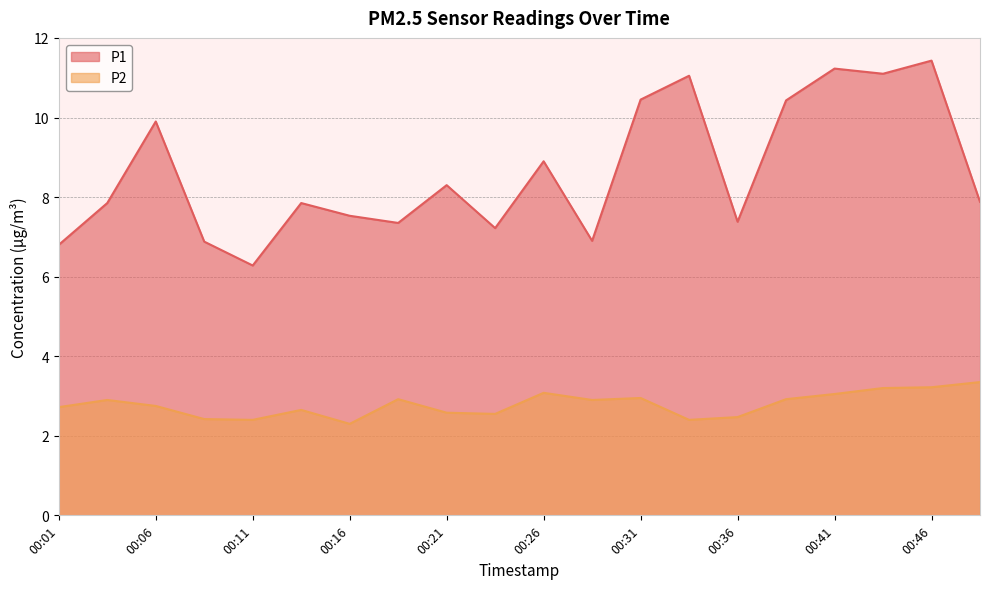

What is the difference between the highest and lowest values at 00:38?

7.5